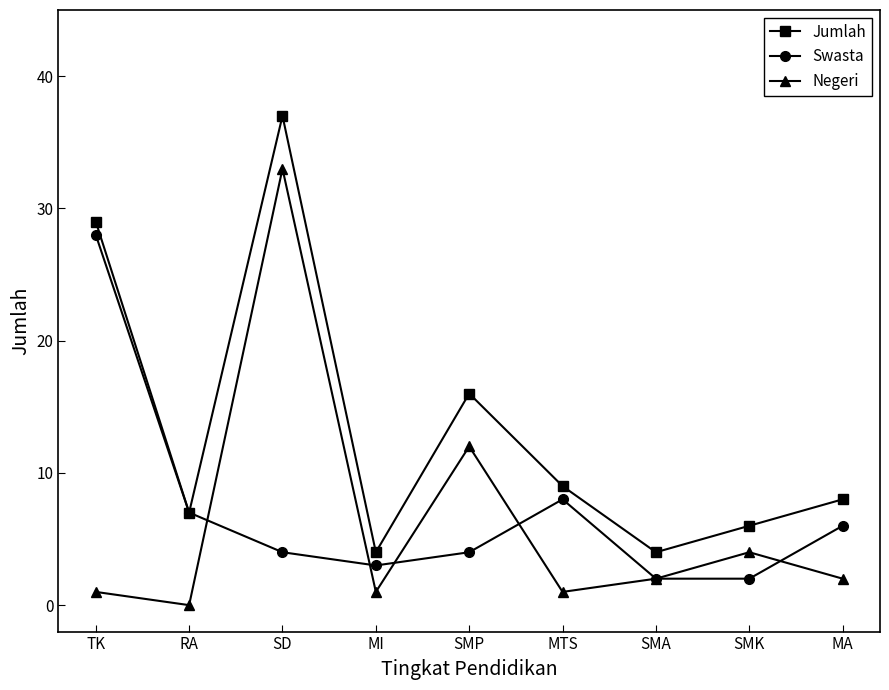

Where is the first local maximum for Jumlah?

SD